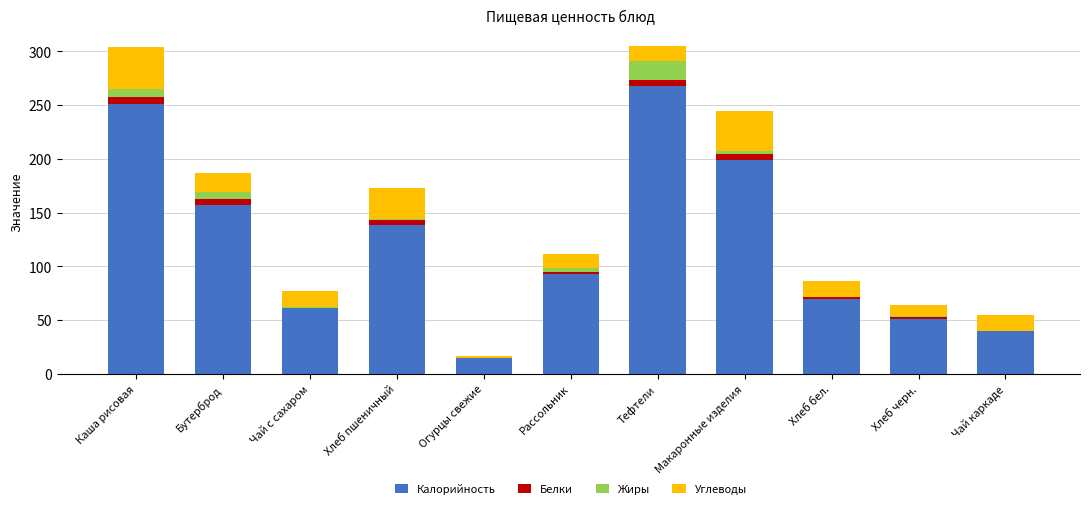

At which label does Калорийность first exceed 92?

Каша рисовая